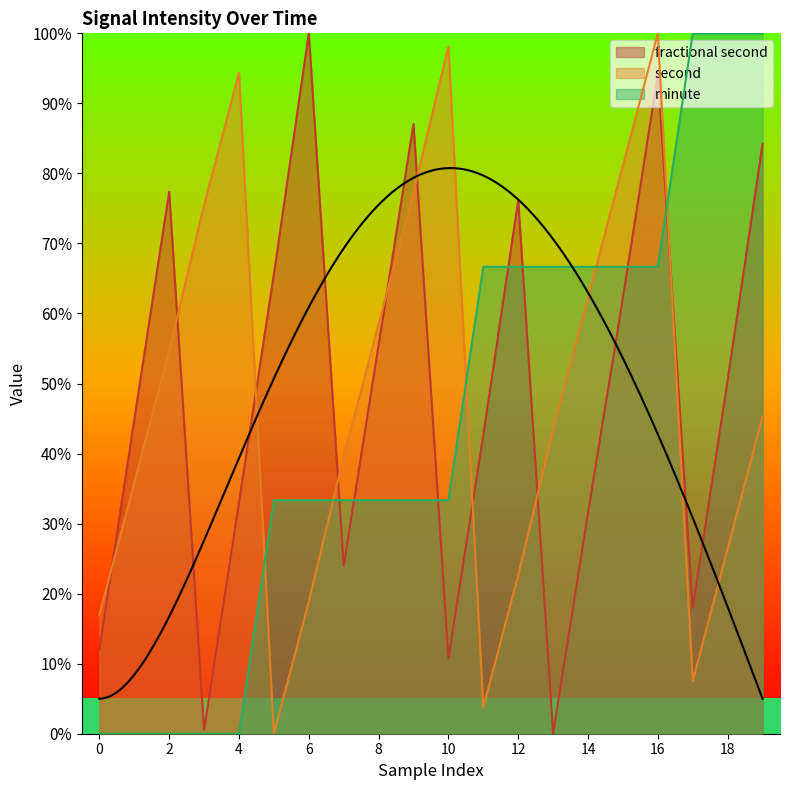

True or false: minute has a value of 0.0 at 2.

True